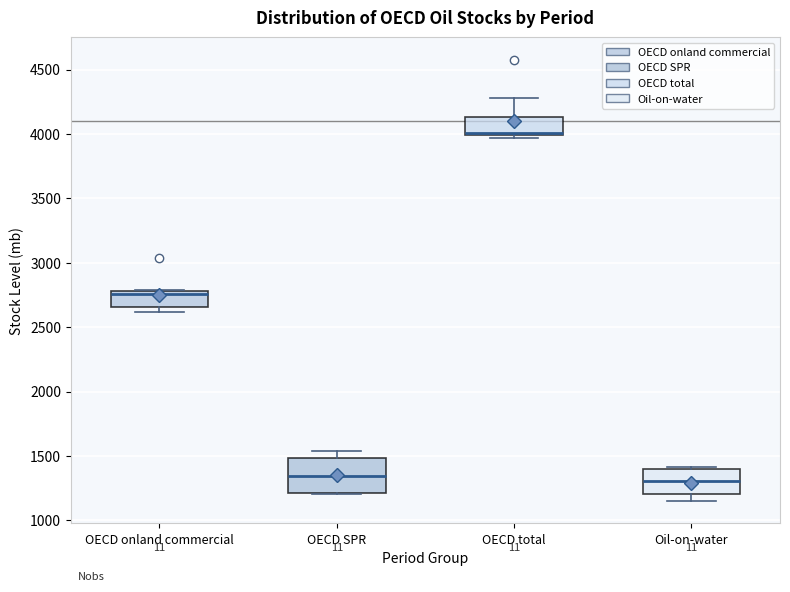

Where is the lower edge of the box for OECD onland commercial on the y-axis? The values are not printed on the chart, so give them approximately, as read against the axis.

2650